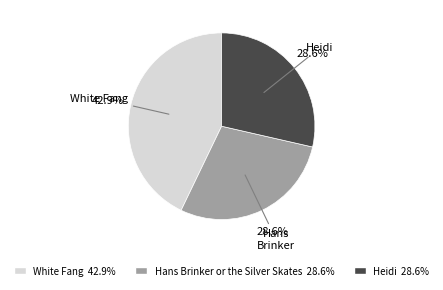

Approximately how many times larger is the value at White Fang 42.9% compared to Hans Brinker or the Silver Skates 28.6%?

1.5